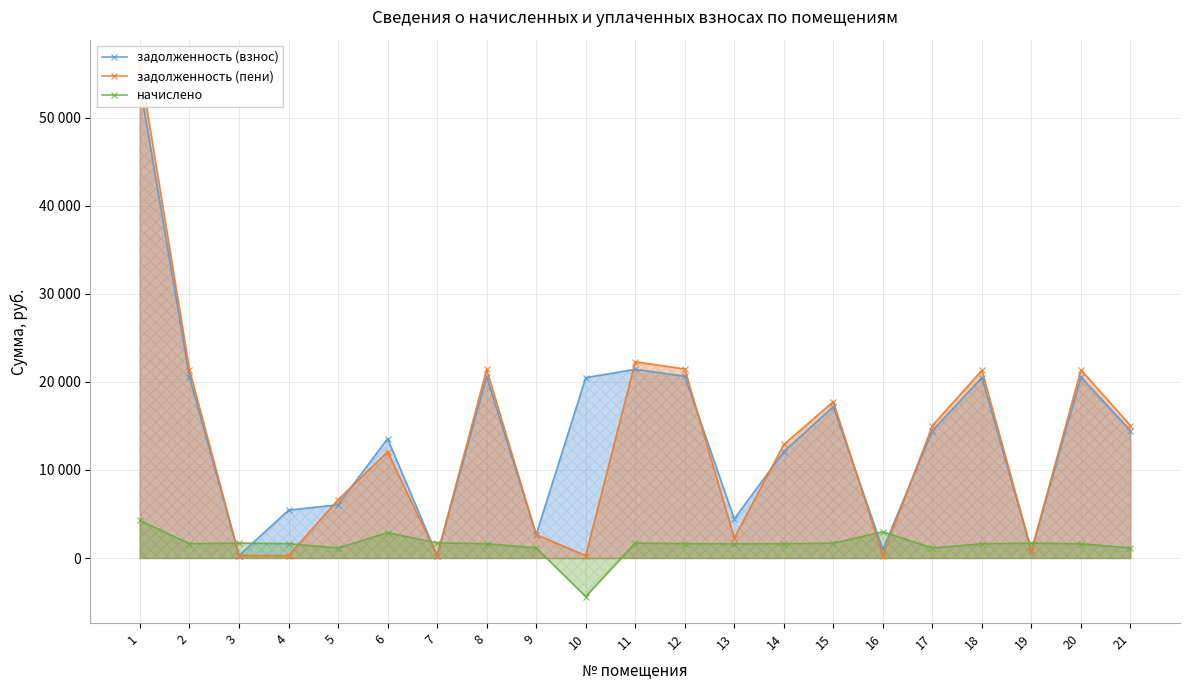

After their last crossing, which series has the higher values: задолженность (пени) or начислено?

задолженность (пени)